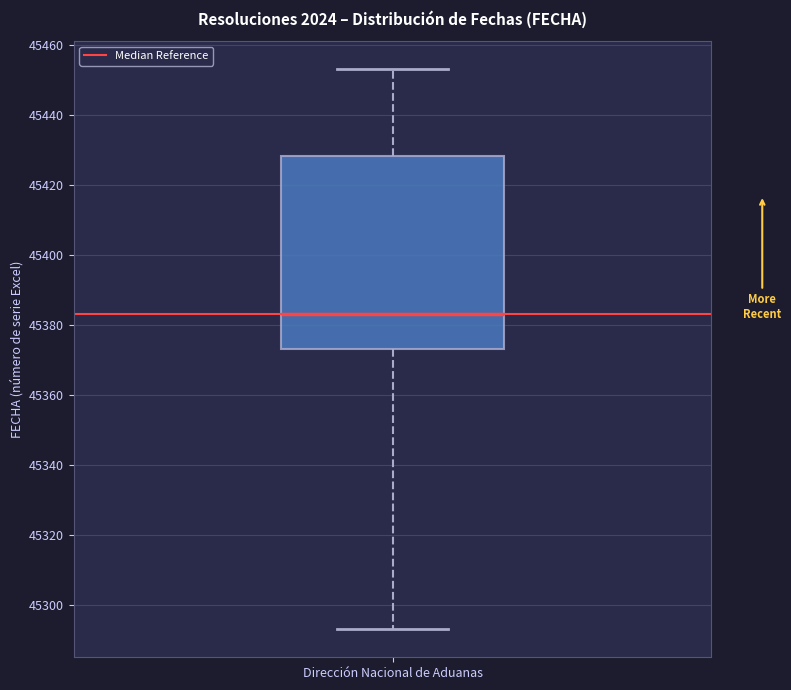

Where is the upper edge of the box for Dirección Nacional de Aduanas on the y-axis? The values are not printed on the chart, so give them approximately, as read against the axis.

45428